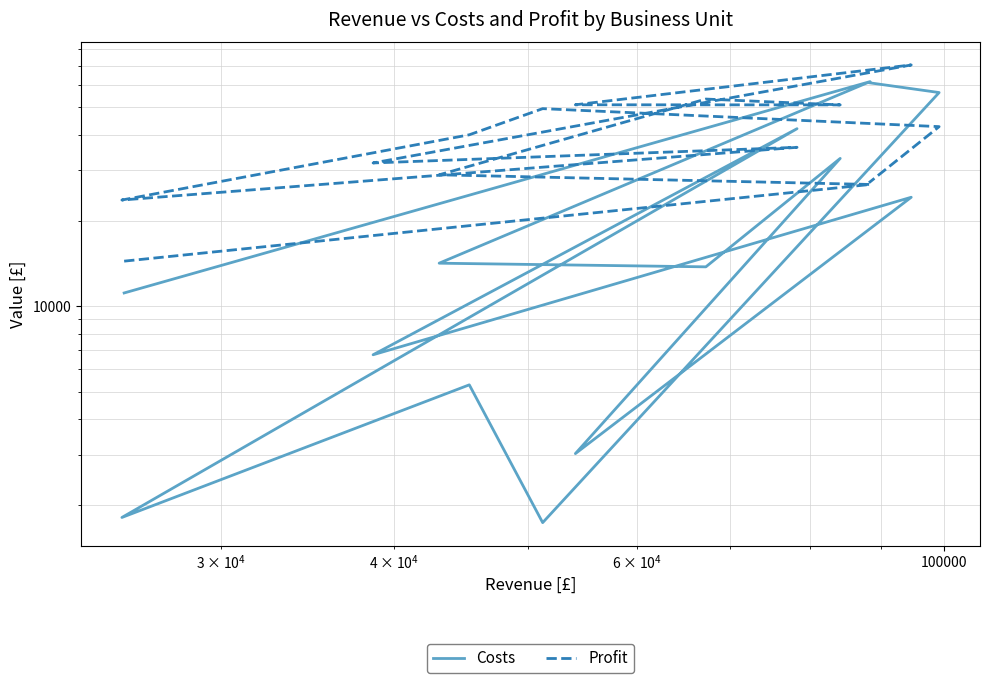

True or false: Costs has more than 2 interior local peaks.

True